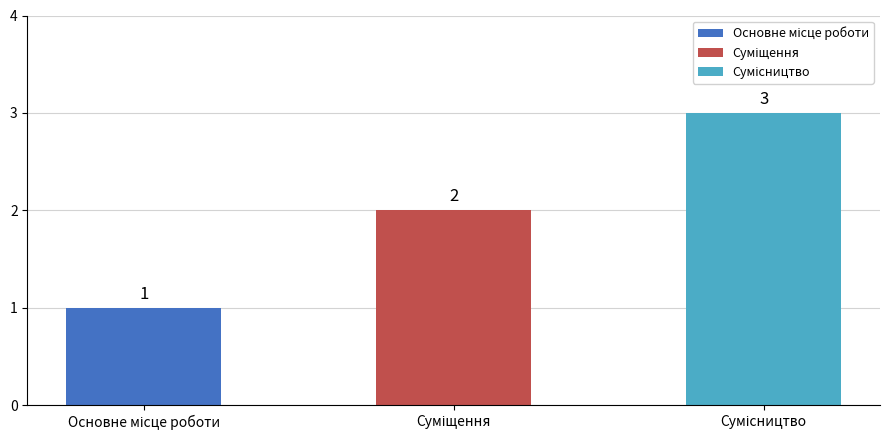

Between Основне місце роботи and Сумісництво, which series saw the biggest shift?

Основне місце роботи